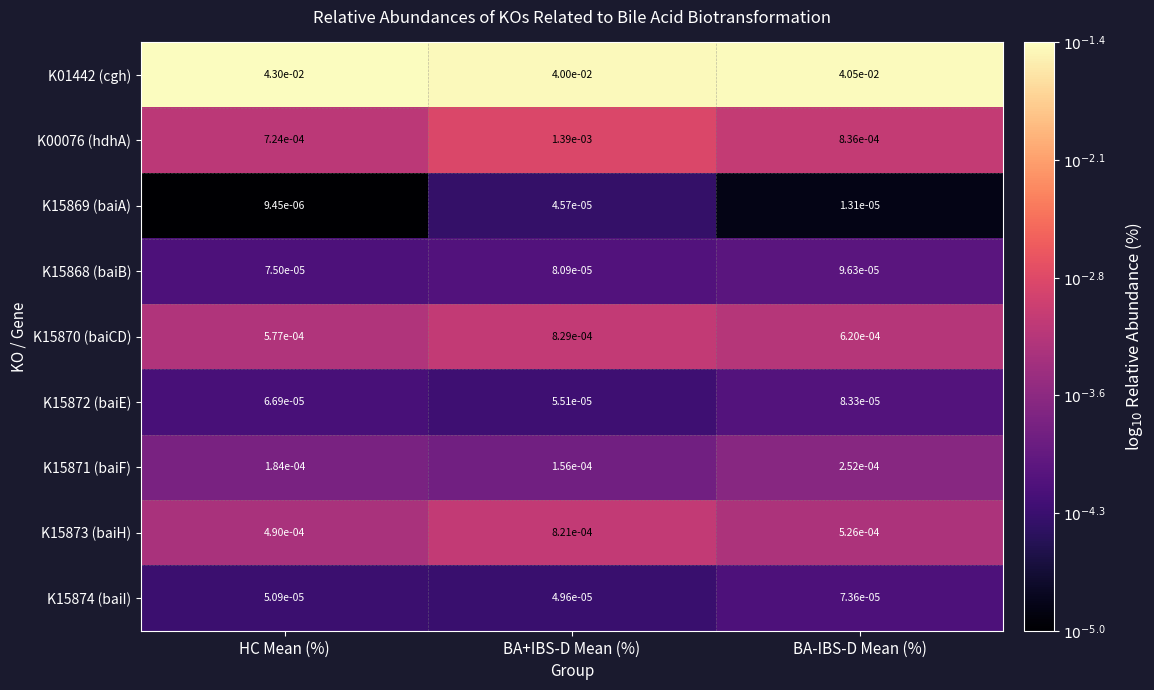

List the series in order of their peak value, highest first.

K01442 (cgh), K00076 (hdhA), K15870 (baiCD), K15873 (baiH), K15871 (baiF), K15868 (baiB), K15872 (baiE), K15874 (baiI), K15869 (baiA)